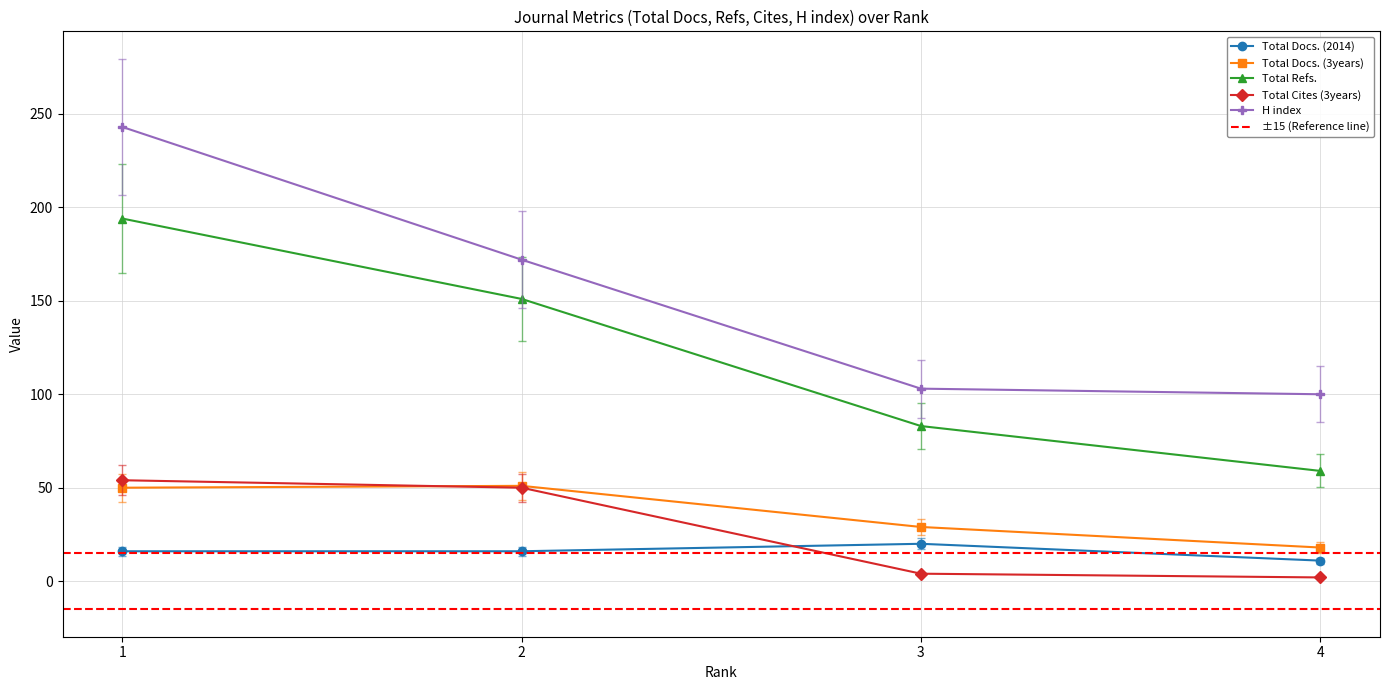

At how many categories does at least one series exceed 175?

2